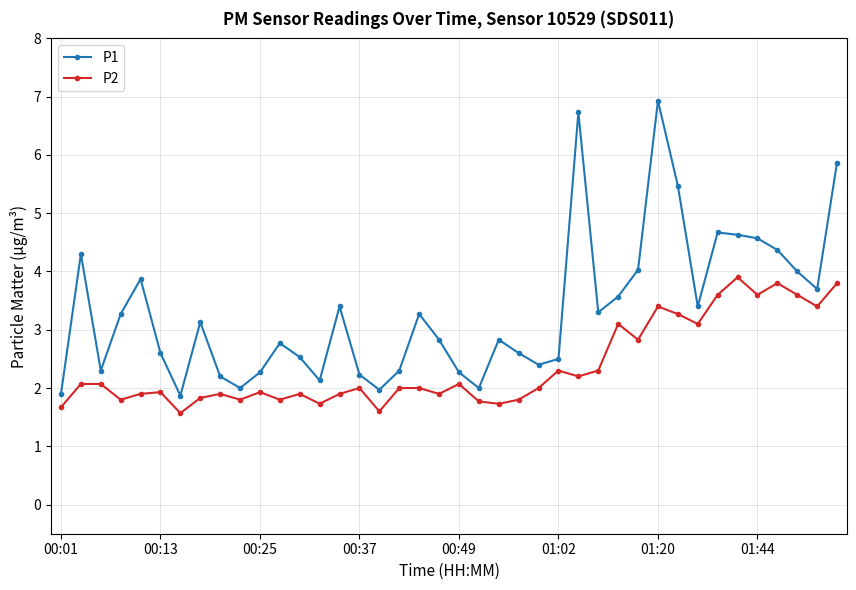

Which series has the largest total across all categories?

P1